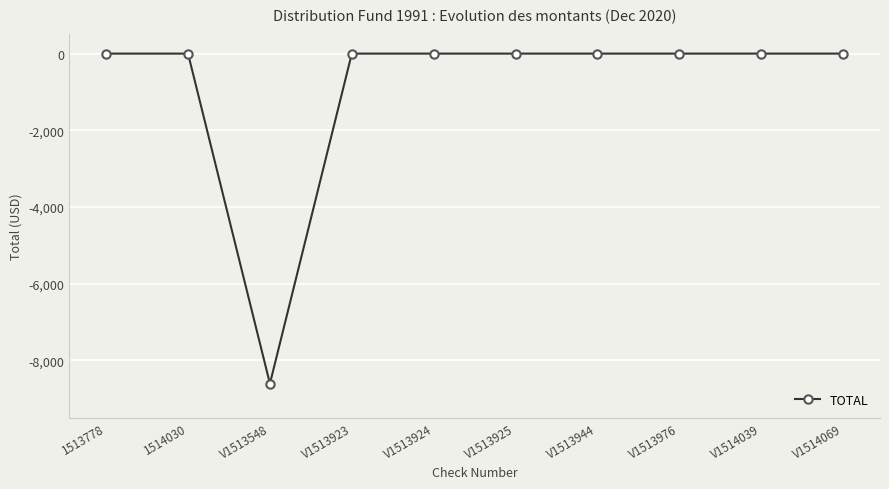

Reading right to left, list all the values displayed in this chart.

V1514069=0.0	V1514039=0.0	V1513976=0.0	V1513944=0.0	V1513925=0.0	V1513924=0.0	V1513923=0.0	V1513548=-8606.3	1514030=0.0	1513778=0.0